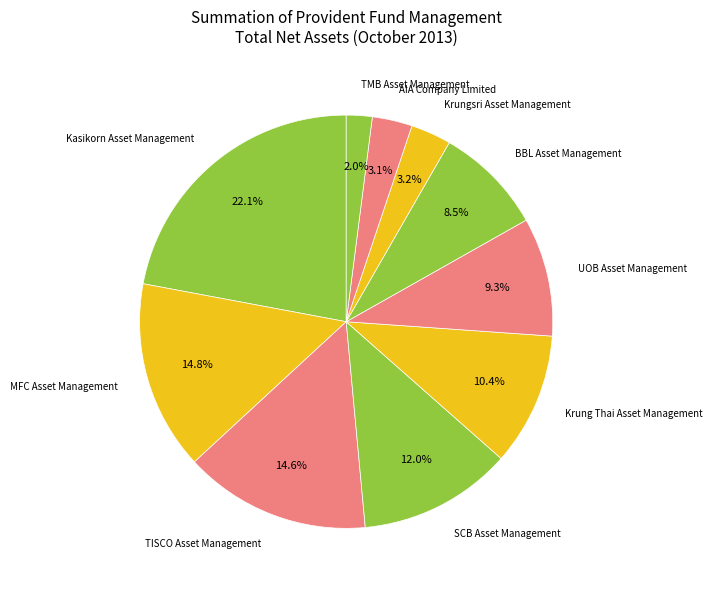

Is it true that Kasikorn Asset Management is 22% of the pie?

True